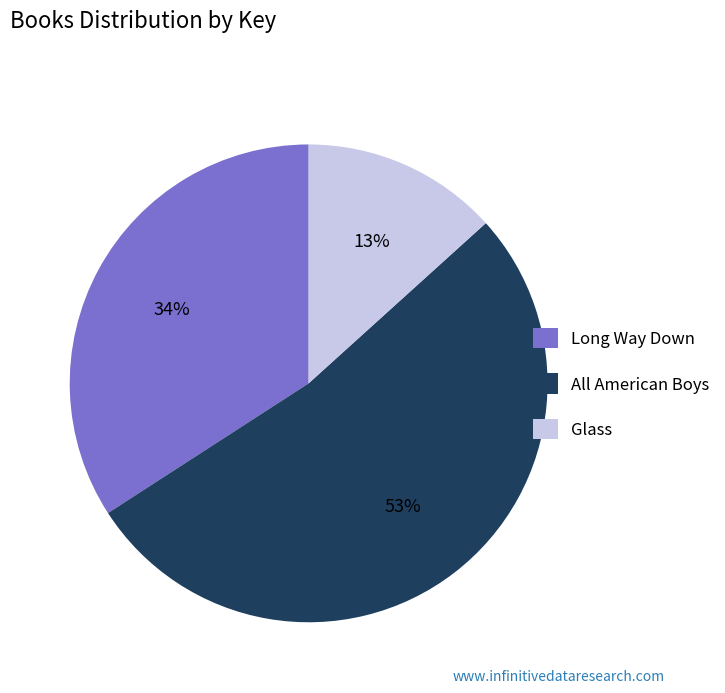

Is it true that Long Way Down is 27% of the pie?

False